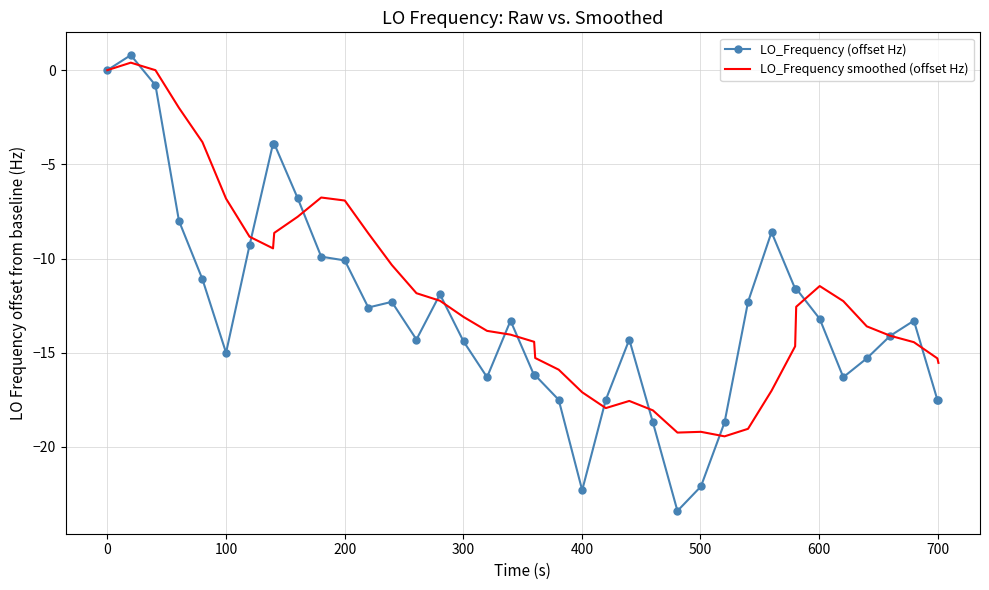

What is the maximum value for LO_Frequency (offset Hz)?

0.8